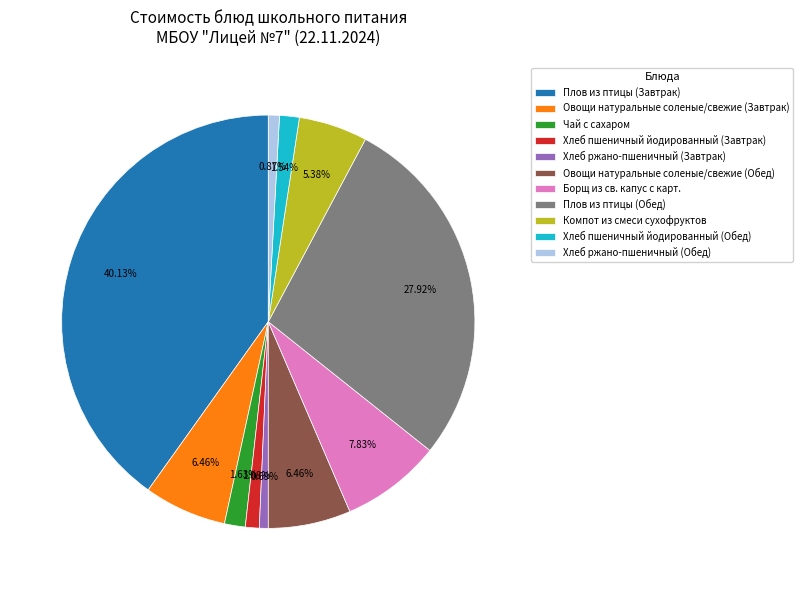

How many slices are in this pie chart?

11